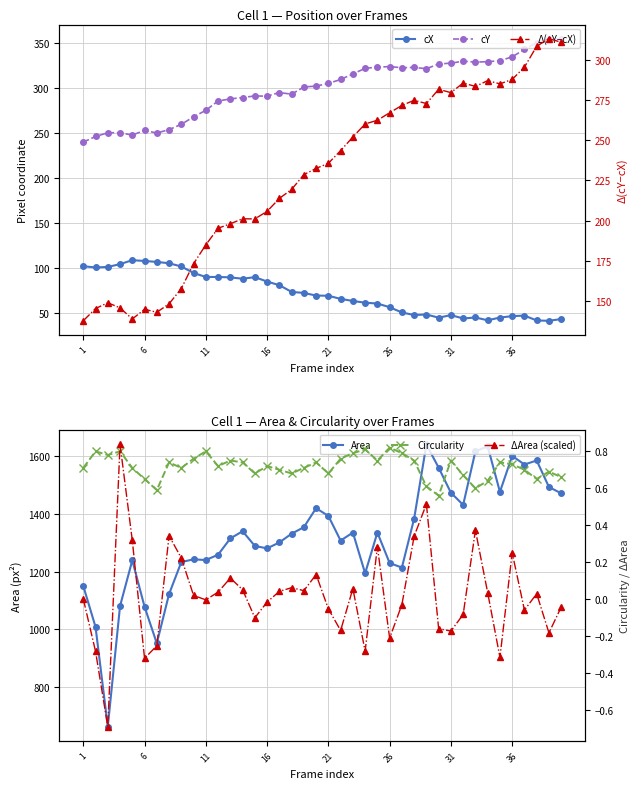

Is the value of ΔArea (scaled) at 10 greater than the value of Area at 16?

No